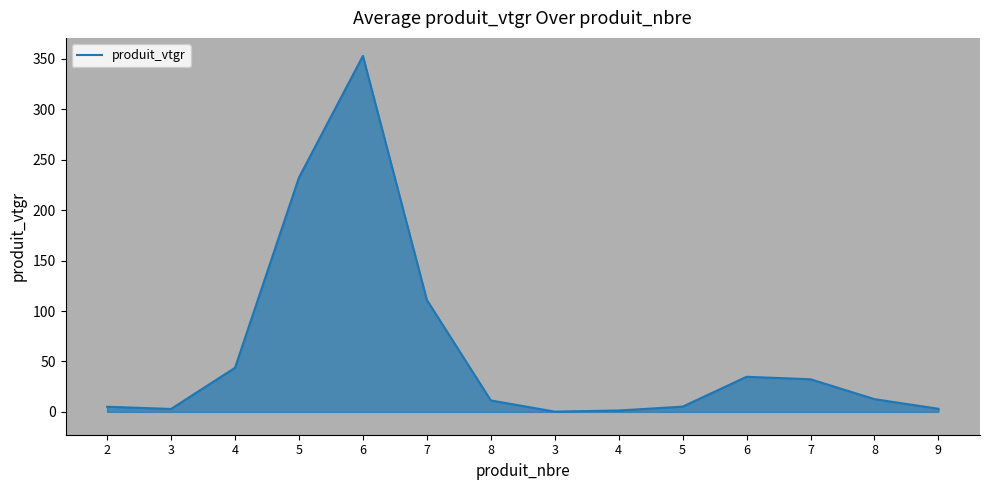

Between 3 and 6, which is larger?

6